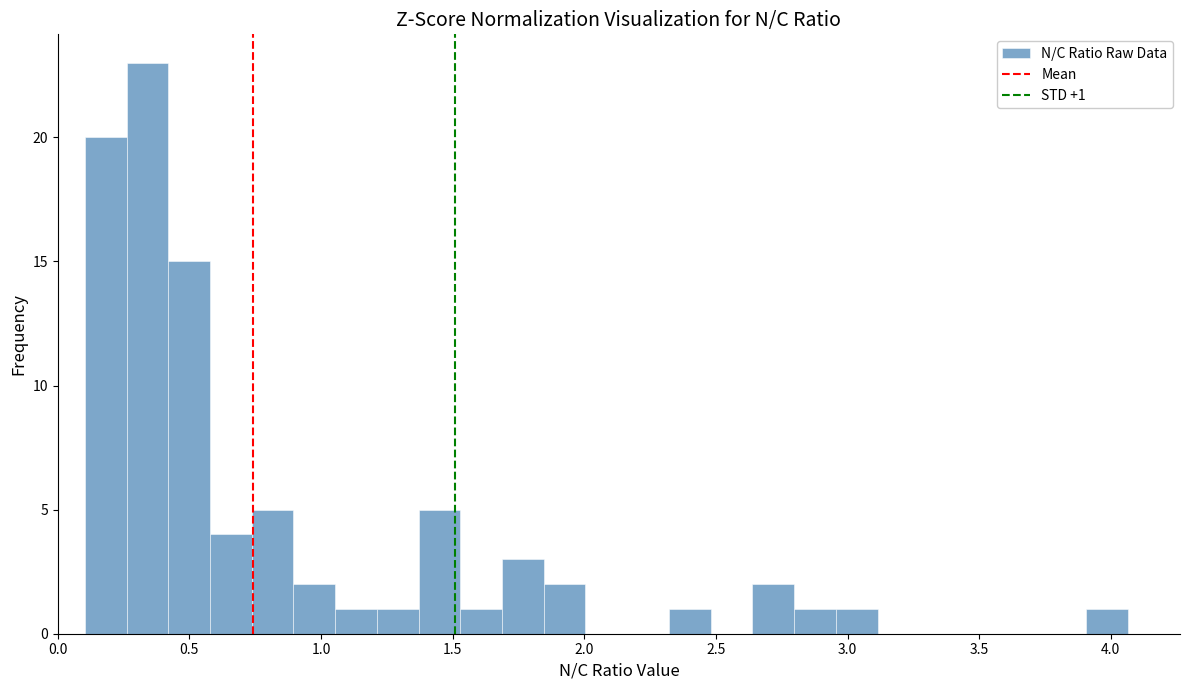

Read against the x-axis, roughly where is the centre of the tallest bar?

0.35